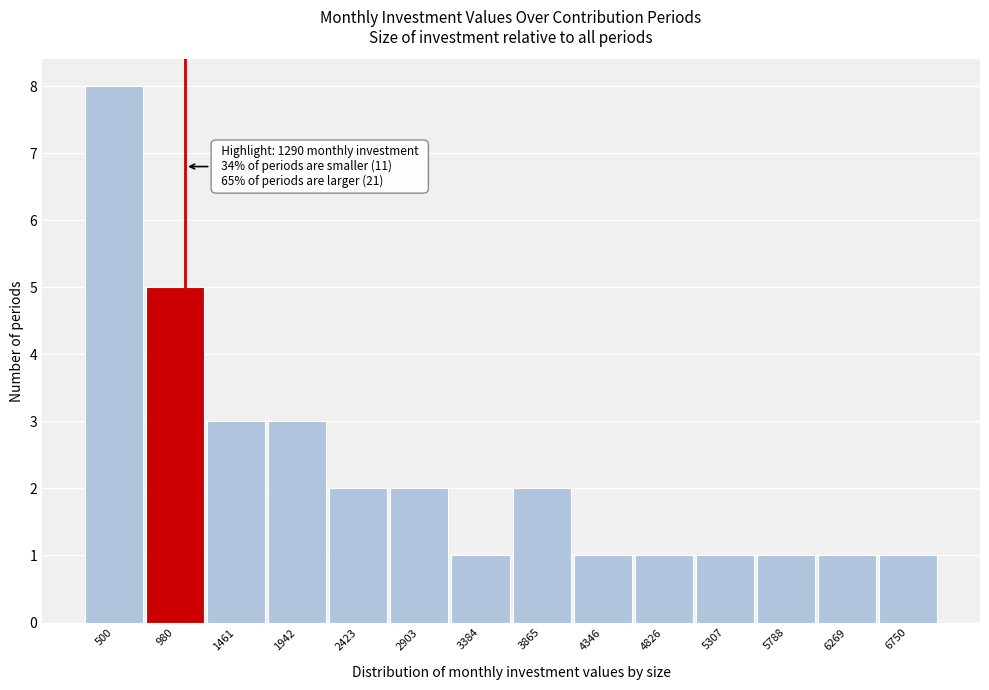

Reading right to left, transcribe all the data shown in this chart.

6750=1	6269=1	5788=1	5307=1	4826=1	4346=1	3865=2	3384=1	2903=2	2423=2	1942=3	1461=3	980=5	500=8